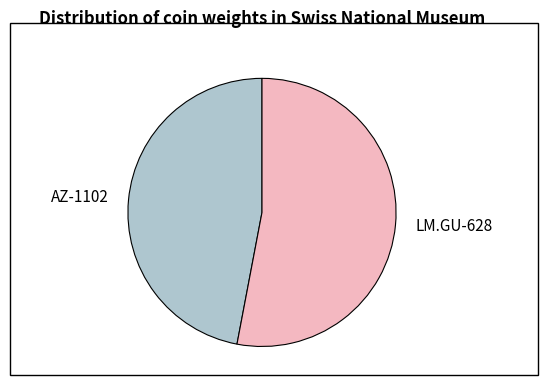

Between LM.GU-628 and AZ-1102, which is larger?

LM.GU-628